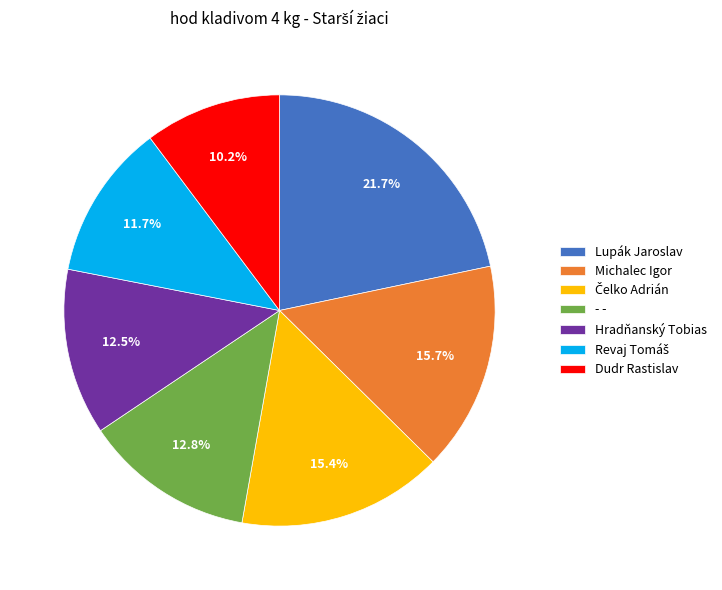

Does any single category account for the majority?

No